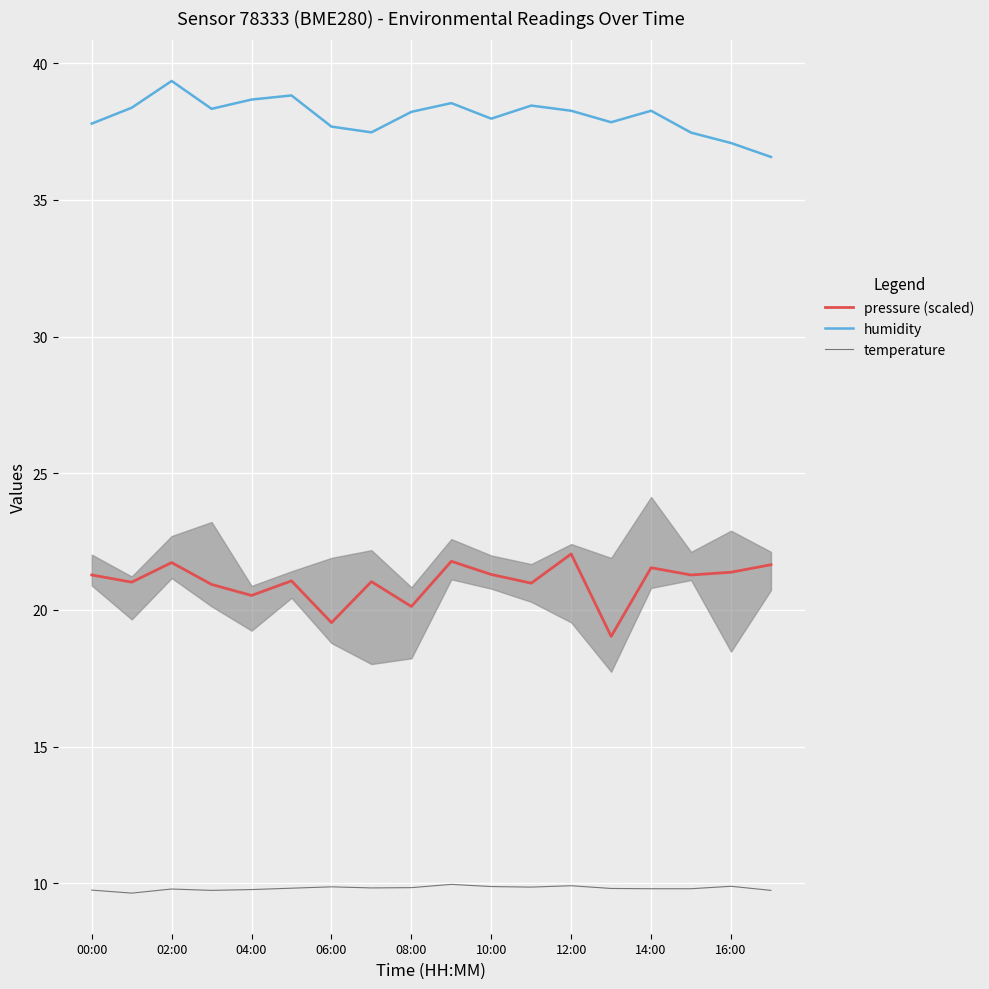

Is the value of humidity at 14:00 greater than the value of pressure (scaled) at 10:00?

Yes